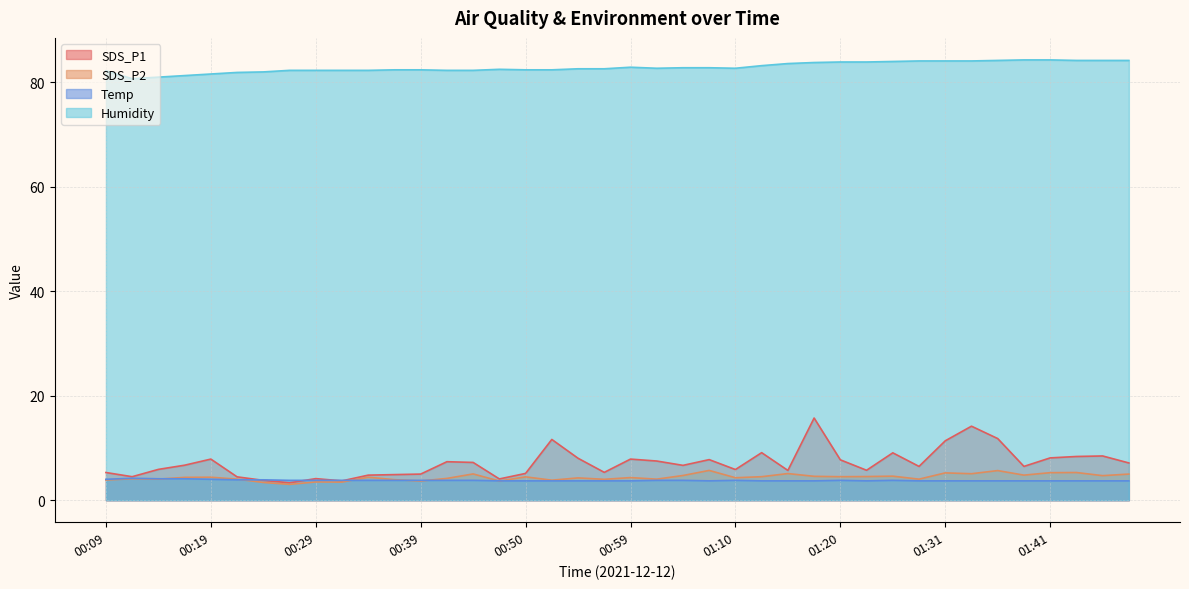

Does the chart display data point markers on the line(s)?

No